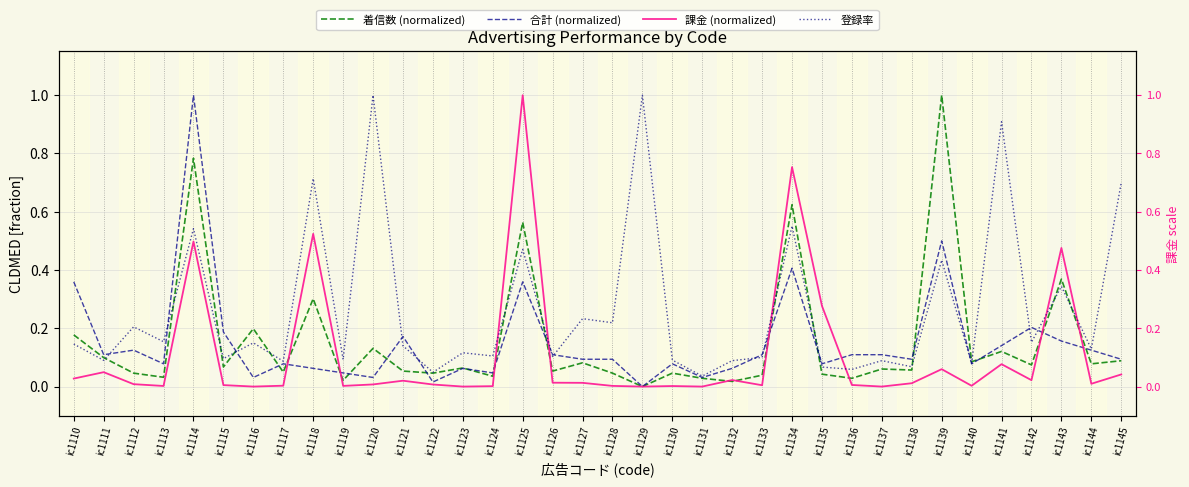

Reading left to right, what are all the values shown in this chart?

着信数 (normalized): ic1110=0.2	ic1111=0.1	ic1112=0.0	ic1113=0.0	ic1114=0.8	ic1115=0.1	ic1116=0.2	ic1117=0.0	ic1118=0.3	ic1119=0.0	ic1120=0.1	ic1121=0.1	ic1122=0.0	ic1123=0.1	ic1124=0.0	ic1125=0.6	ic1126=0.1	ic1127=0.1	ic1128=0.0	ic1129=0.0	ic1130=0.0	ic1131=0.0	ic1132=0.0	ic1133=0.0	ic1134=0.6	ic1135=0.0	ic1136=0.0	ic1137=0.1	ic1138=0.1	ic1139=1.0	ic1140=0.1	ic1141=0.1	ic1142=0.1	ic1143=0.4	ic1144=0.1	ic1145=0.1
合計 (normalized): ic1110=0.4	ic1111=0.1	ic1112=0.1	ic1113=0.1	ic1114=1.0	ic1115=0.2	ic1116=0.0	ic1117=0.1	ic1118=0.1	ic1119=0.0	ic1120=0.0	ic1121=0.2	ic1122=0.0	ic1123=0.1	ic1124=0.0	ic1125=0.4	ic1126=0.1	ic1127=0.1	ic1128=0.1	ic1129=0.0	ic1130=0.1	ic1131=0.0	ic1132=0.1	ic1133=0.1	ic1134=0.4	ic1135=0.1	ic1136=0.1	ic1137=0.1	ic1138=0.1	ic1139=0.5	ic1140=0.1	ic1141=0.1	ic1142=0.2	ic1143=0.2	ic1144=0.1	ic1145=0.1
課金 (normalized): ic1110=0.0	ic1111=0.0	ic1112=0.0	ic1113=0.0	ic1114=0.5	ic1115=0.0	ic1116=0.0	ic1117=0.0	ic1118=0.5	ic1119=0.0	ic1120=0.0	ic1121=0.0	ic1122=0.0	ic1123=0.0	ic1124=0.0	ic1125=1.0	ic1126=0.0	ic1127=0.0	ic1128=0.0	ic1129=0.0	ic1130=0.0	ic1131=0.0	ic1132=0.0	ic1133=0.0	ic1134=0.8	ic1135=0.3	ic1136=0.0	ic1137=0.0	ic1138=0.0	ic1139=0.1	ic1140=0.0	ic1141=0.1	ic1142=0.0	ic1143=0.5	ic1144=0.0	ic1145=0.0
登録率: ic1110=0.1	ic1111=0.1	ic1112=0.2	ic1113=0.2	ic1114=0.5	ic1115=0.1	ic1116=0.1	ic1117=0.1	ic1118=0.7	ic1119=0.1	ic1120=1.0	ic1121=0.1	ic1122=0.0	ic1123=0.1	ic1124=0.1	ic1125=0.5	ic1126=0.1	ic1127=0.2	ic1128=0.2	ic1129=1.0	ic1130=0.1	ic1131=0.0	ic1132=0.1	ic1133=0.1	ic1134=0.6	ic1135=0.1	ic1136=0.1	ic1137=0.1	ic1138=0.1	ic1139=0.4	ic1140=0.1	ic1141=0.9	ic1142=0.2	ic1143=0.3	ic1144=0.1	ic1145=0.7